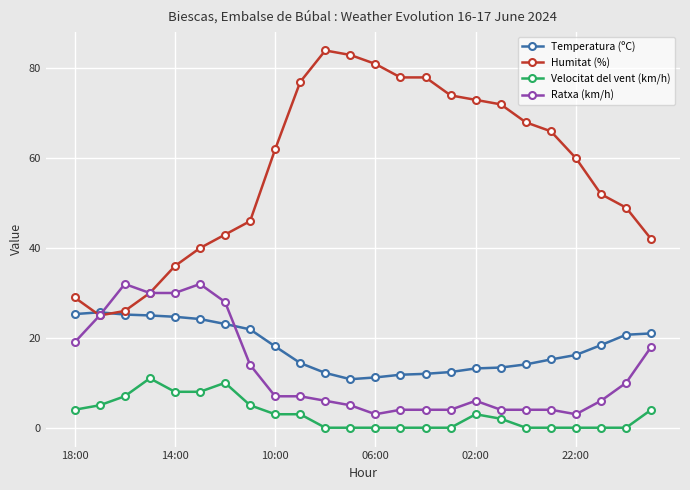

True or false: Velocitat del vent (km/h) and Temperatura (ºC) intersect in this chart.

False